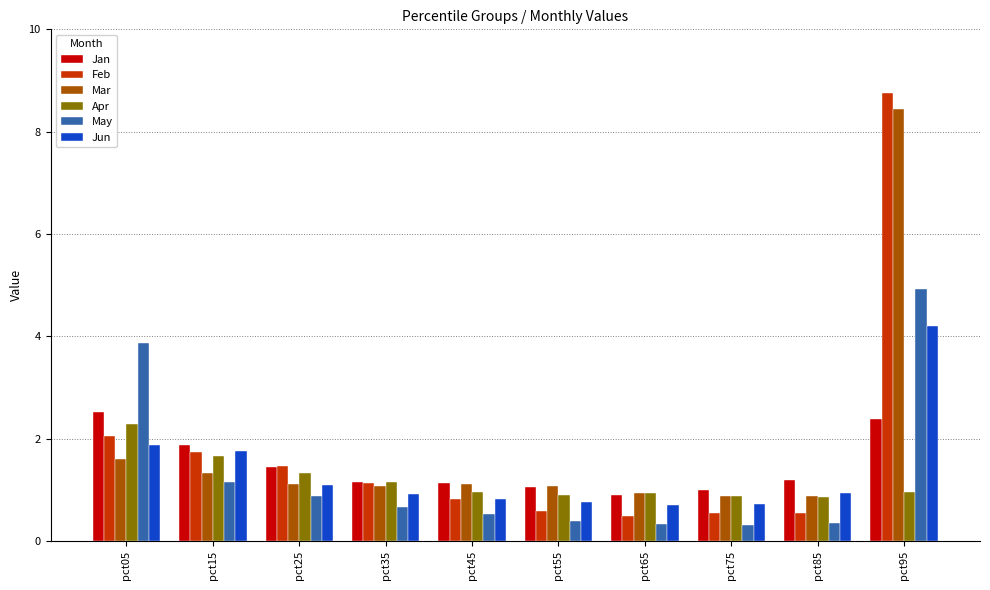

What is the total value across all series at pct95?

29.7